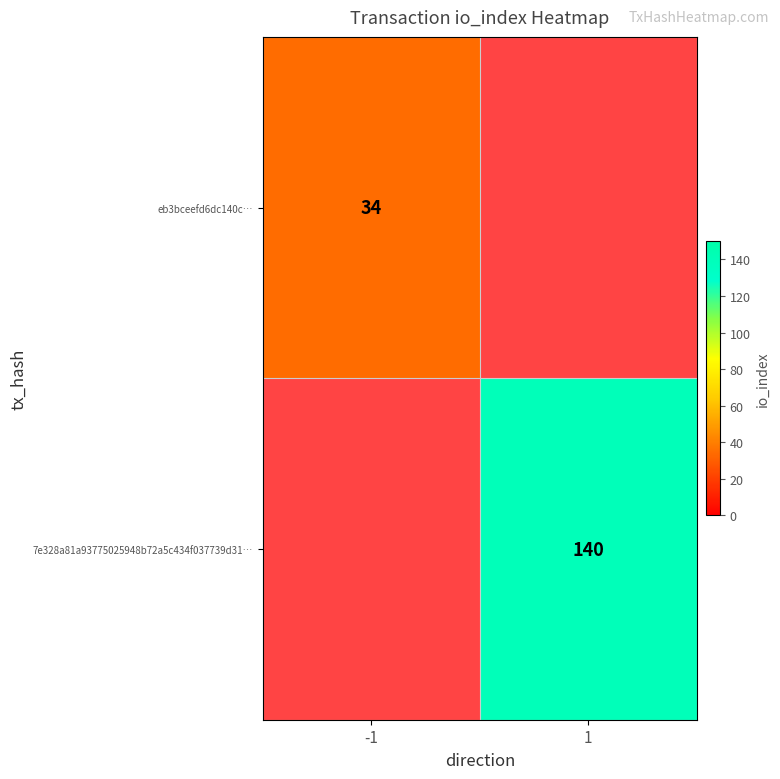

Is the value of 7e328a81a93775025948b72a5c434f037739d31… at 1 greater than the value of eb3bceefd6dc140c… at -1?

Yes